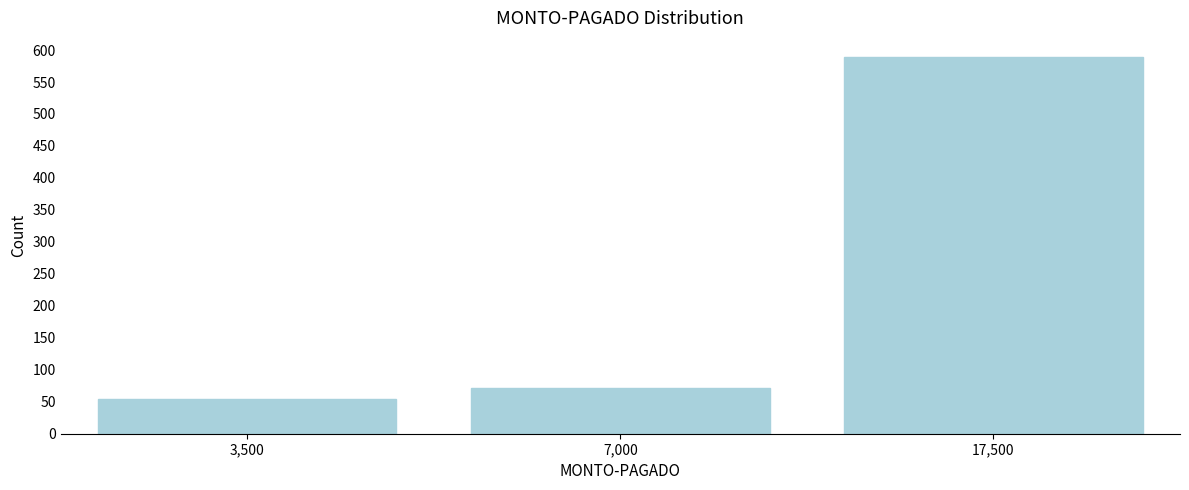

Reading left to right, transcribe all the data shown in this chart.

3,500=54	7,000=71	17,500=589